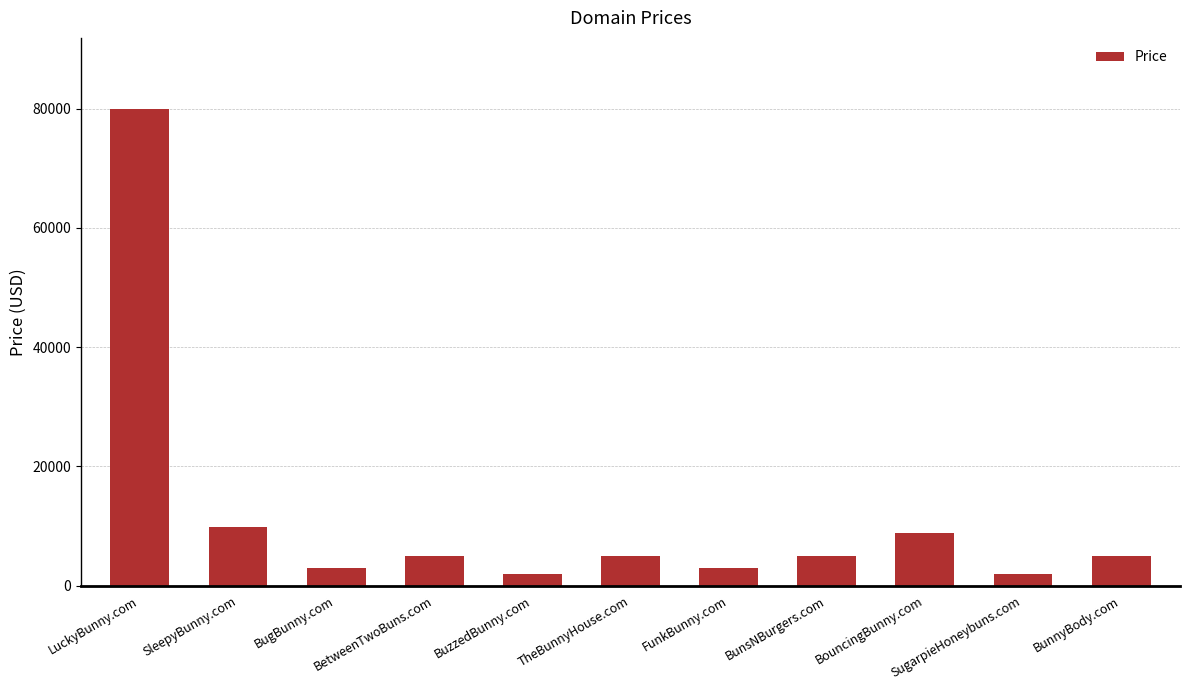

What is the change in value from LuckyBunny.com to BugBunny.com?

-77000